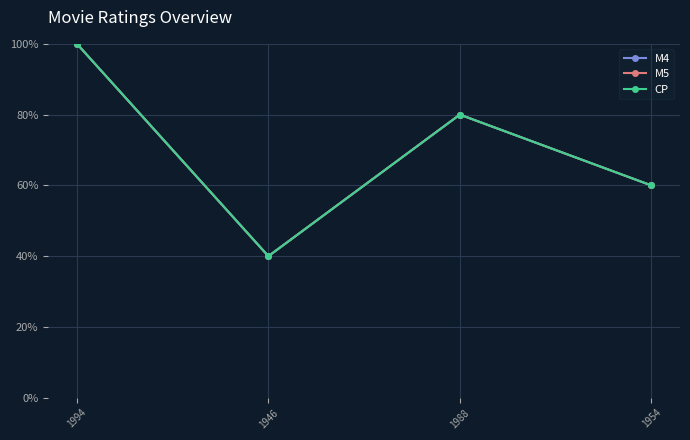

The CP series shows 40 at 1946. True or false?

True